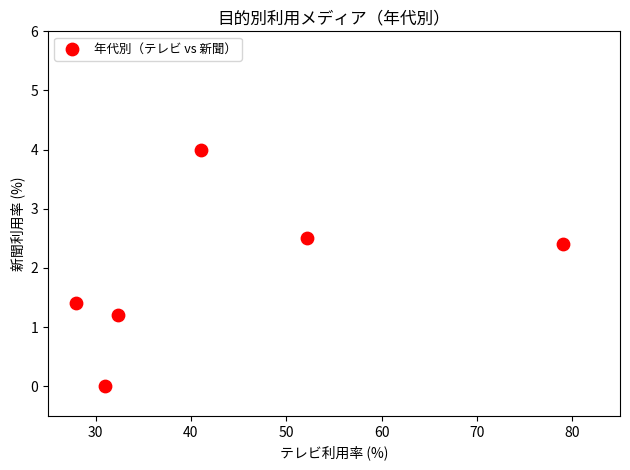

What is the range of Y values (max minus min)?

4.0